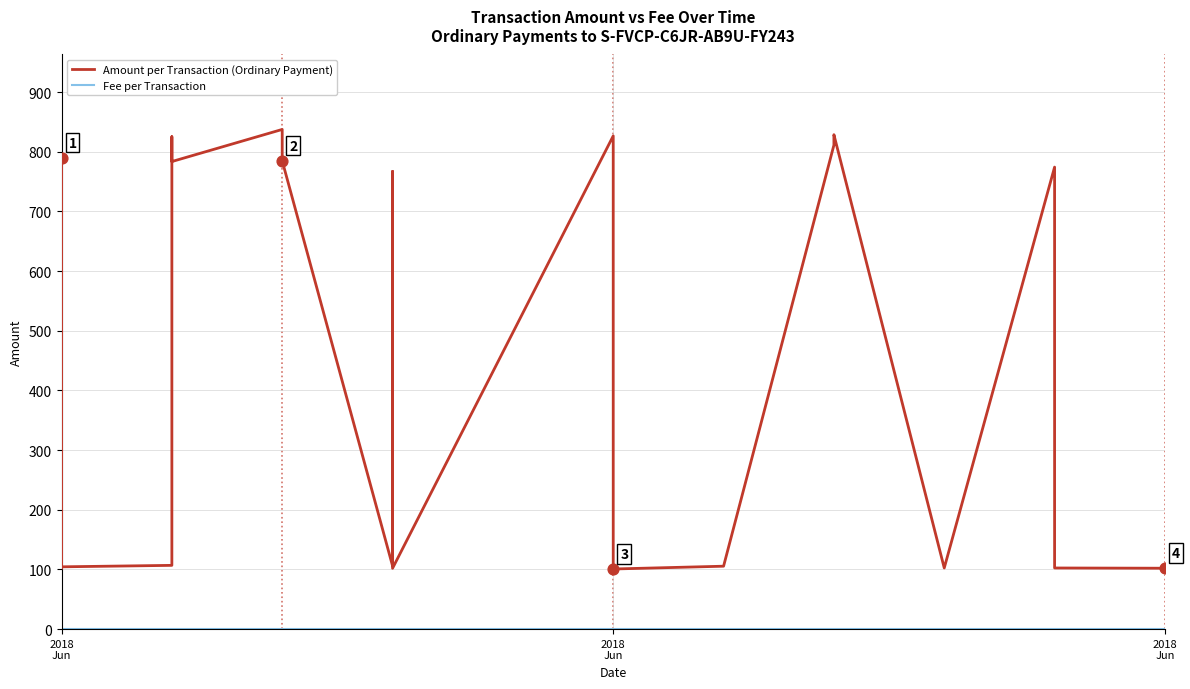

What are all the series names shown in the legend?

Amount per Transaction (Ordinary Payment), Fee per Transaction